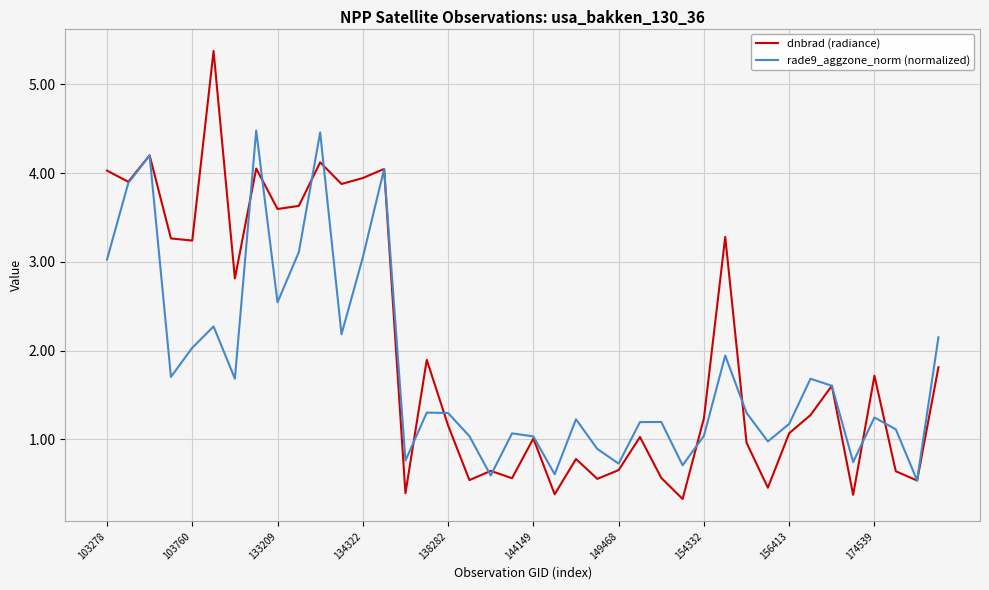

What is the smallest value displayed?

0.3